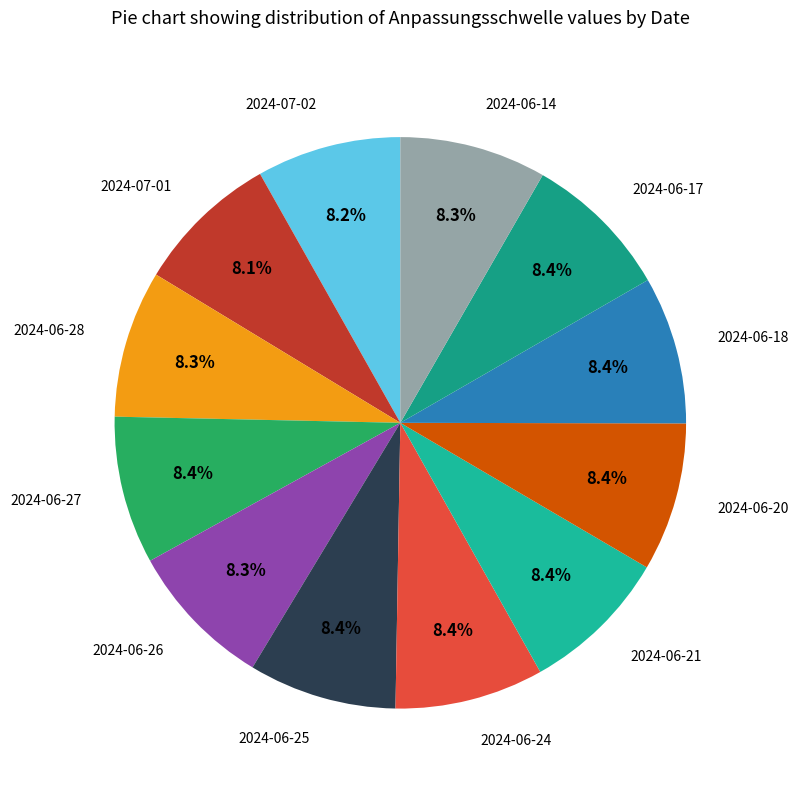

Approximately how many times larger is the value at 2024-07-01 compared to 2024-06-20?

1.0